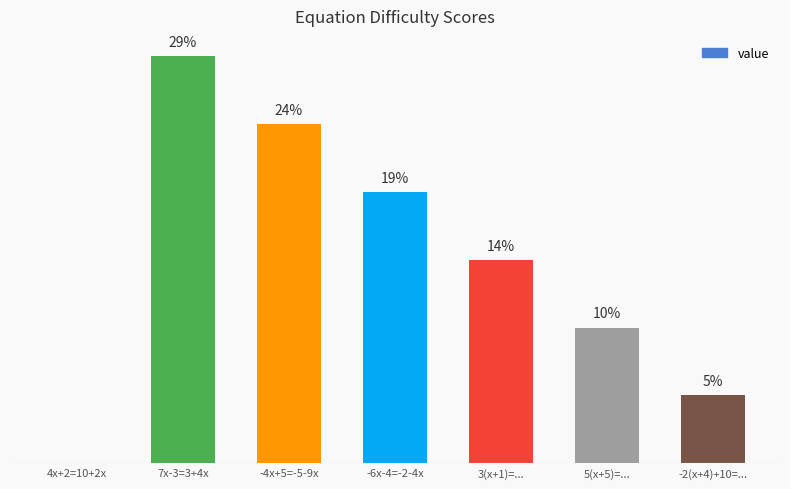

Reading left to right, list all the values displayed in this chart.

4x+2=10+2x=0.0	7x-3=3+4x=28.6	-4x+5=-5-9x=23.8	-6x-4=-2-4x=19.0	3(x+1)=...=14.3	5(x+5)=...=9.5	-2(x+4)+10=...=4.8